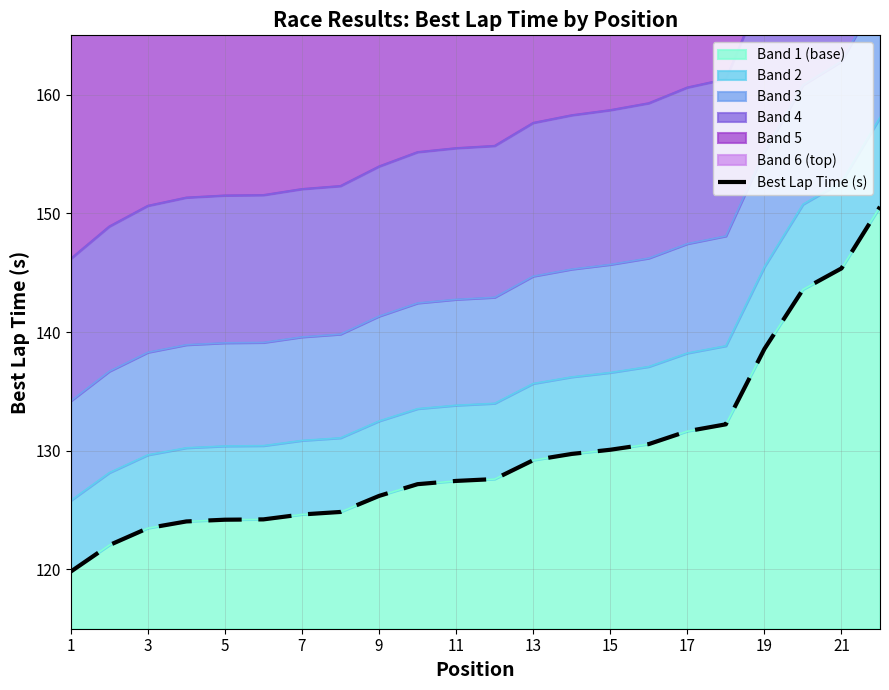

Is it true that Band 1 (base) equals 130.1 at 15?

True